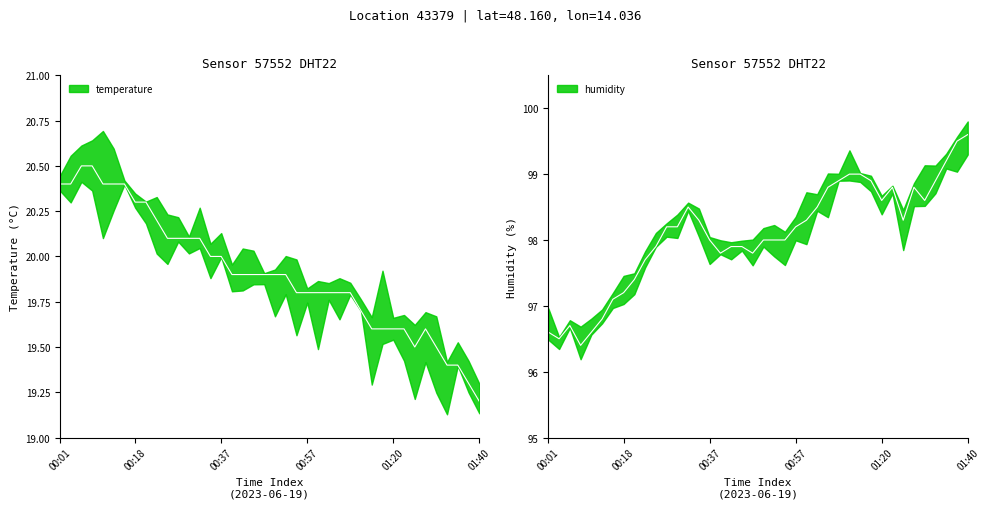

What is the approximate value of humidity at 01:17?

98.9